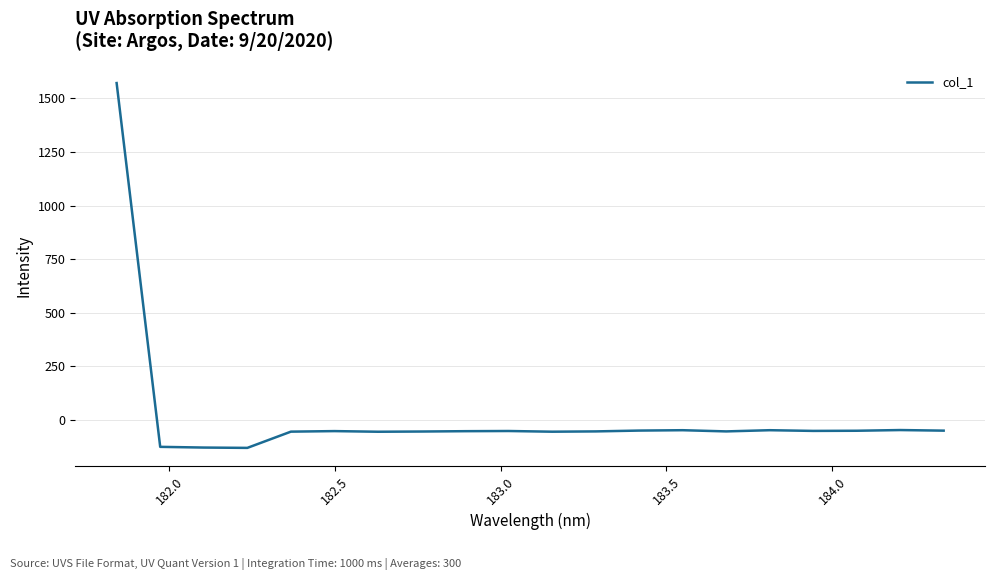

What is the sum of all values?

367.8